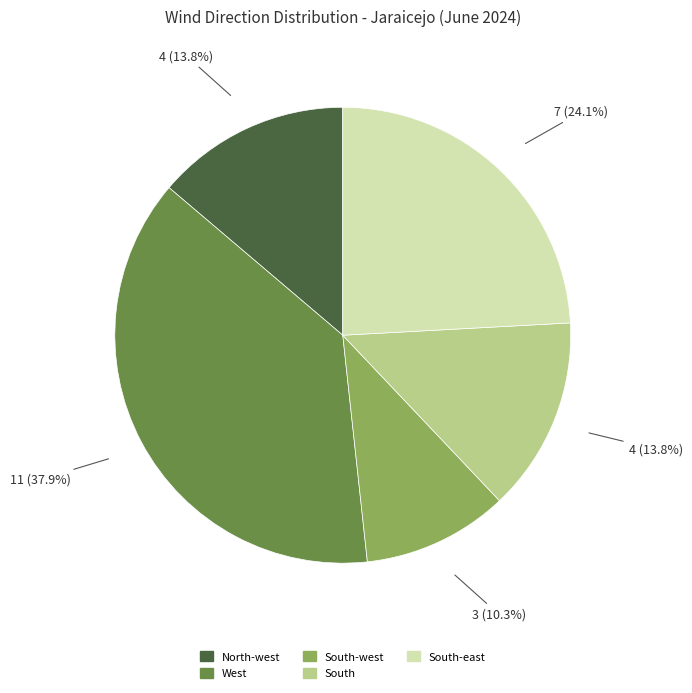

Is there a majority slice in this chart?

No